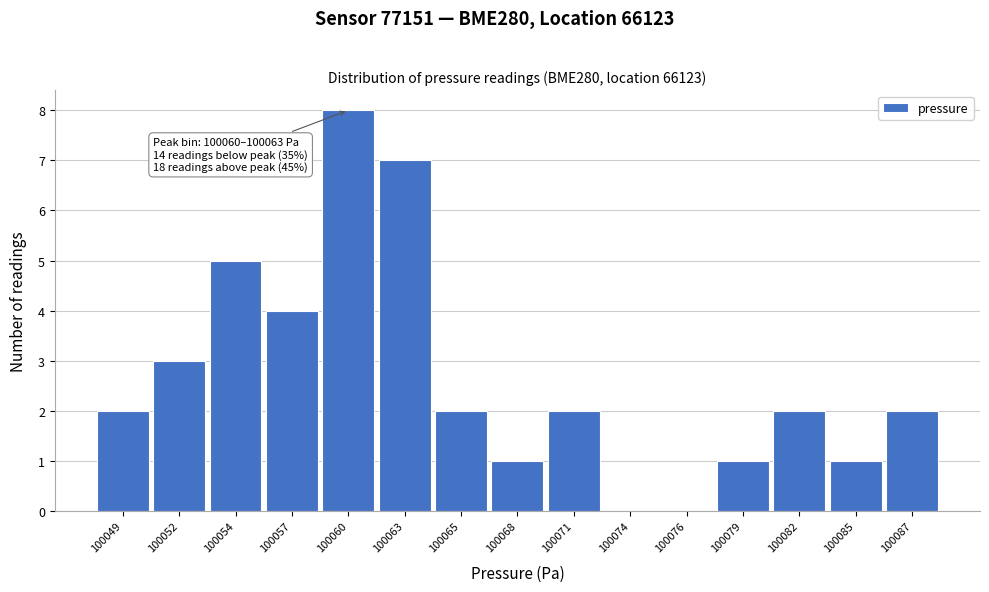

Reading left to right, list all the values displayed in this chart.

100049=2	100052=3	100054=5	100057=4	100060=8	100063=7	100065=2	100068=1	100071=2	100074=0	100076=0	100079=1	100082=2	100085=1	100087=2